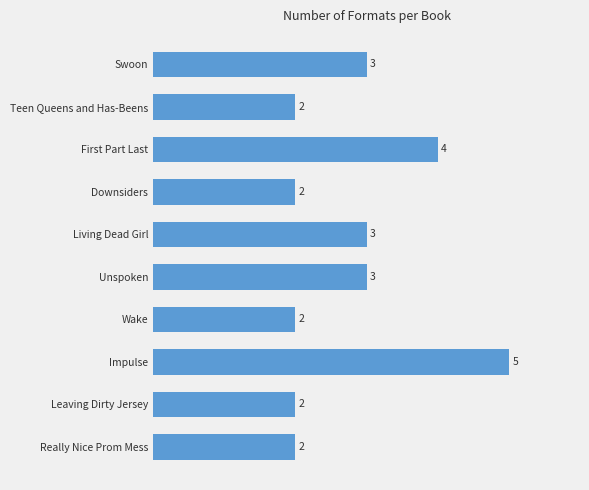

What is the change in value from Really Nice Prom Mess to First Part Last?

+2